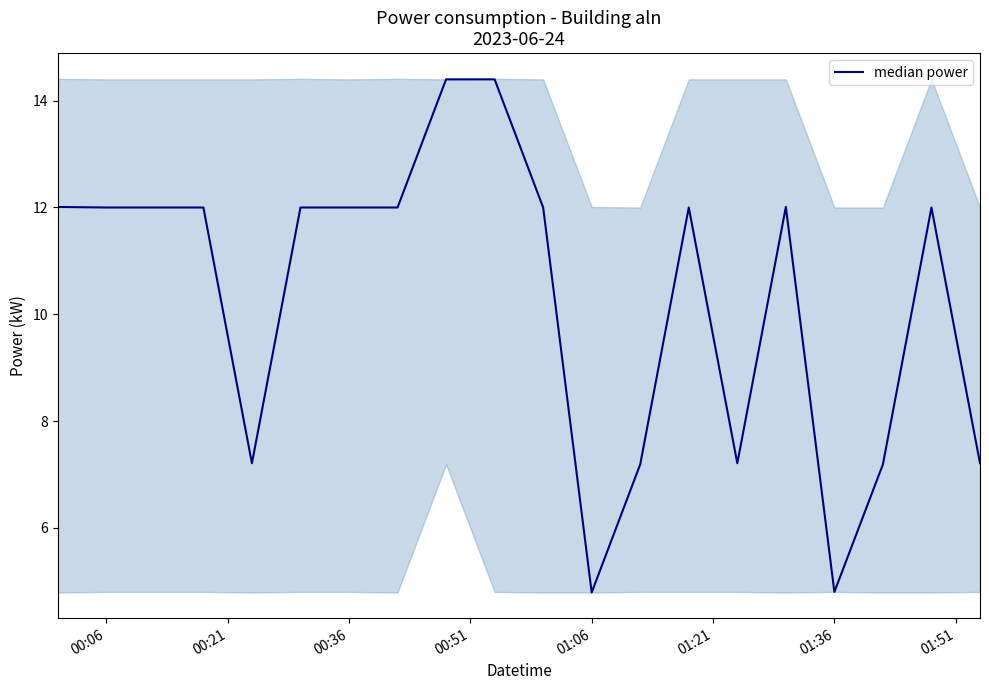

True or false: the data shows 7.6 at 01:06.

False